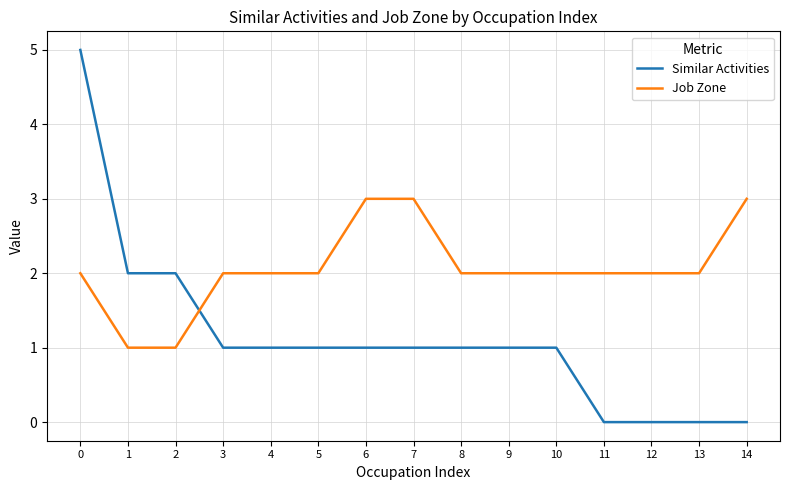

What is the maximum value shown in the chart?

5